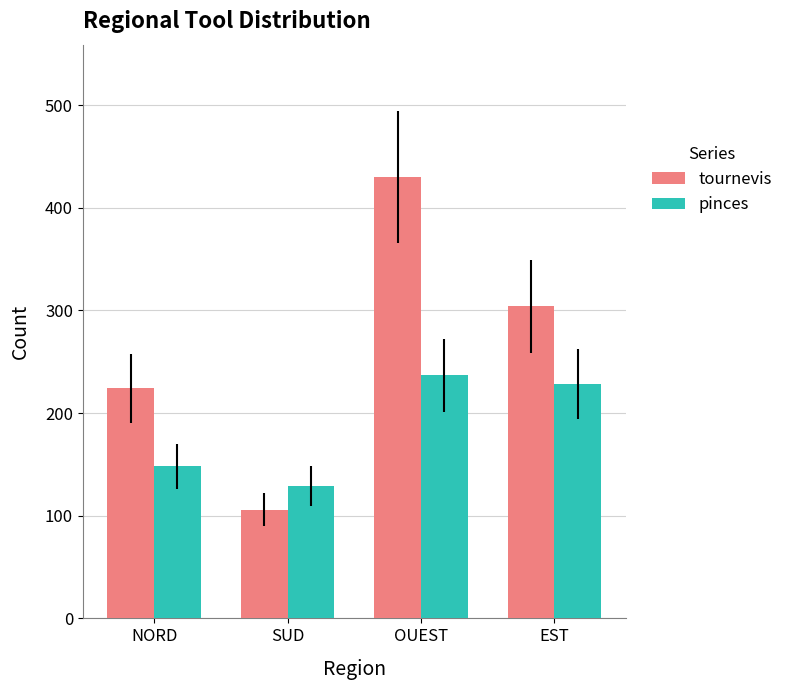

What is the average value of the pinces series?

186